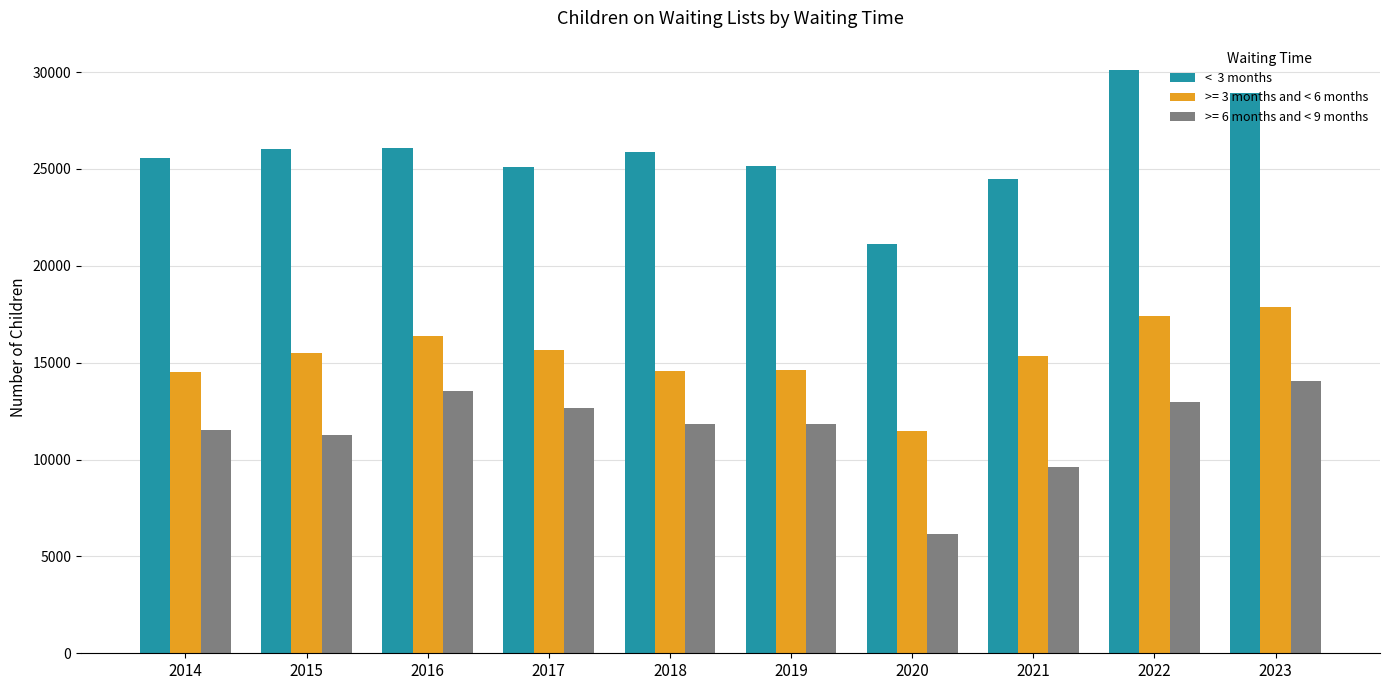

What is the total value across all series at 2020?

38712